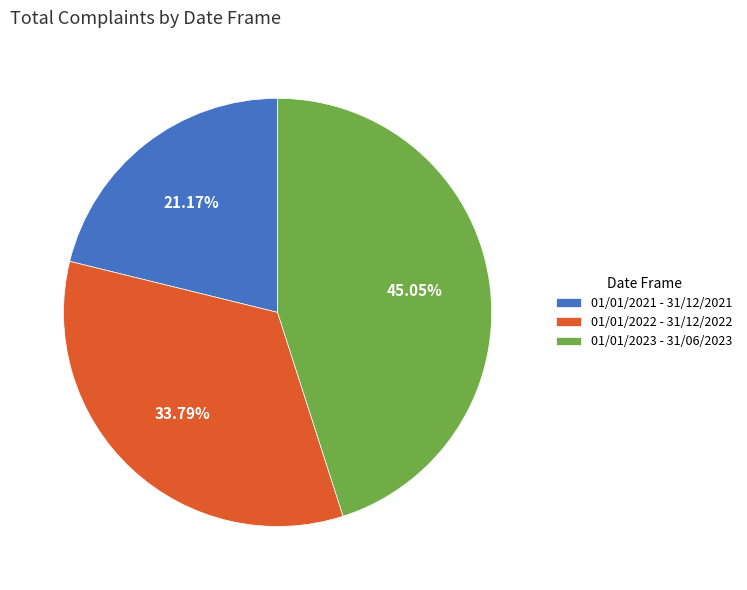

To the nearest percent, what is the difference between the largest and smallest slice percentages?

24%